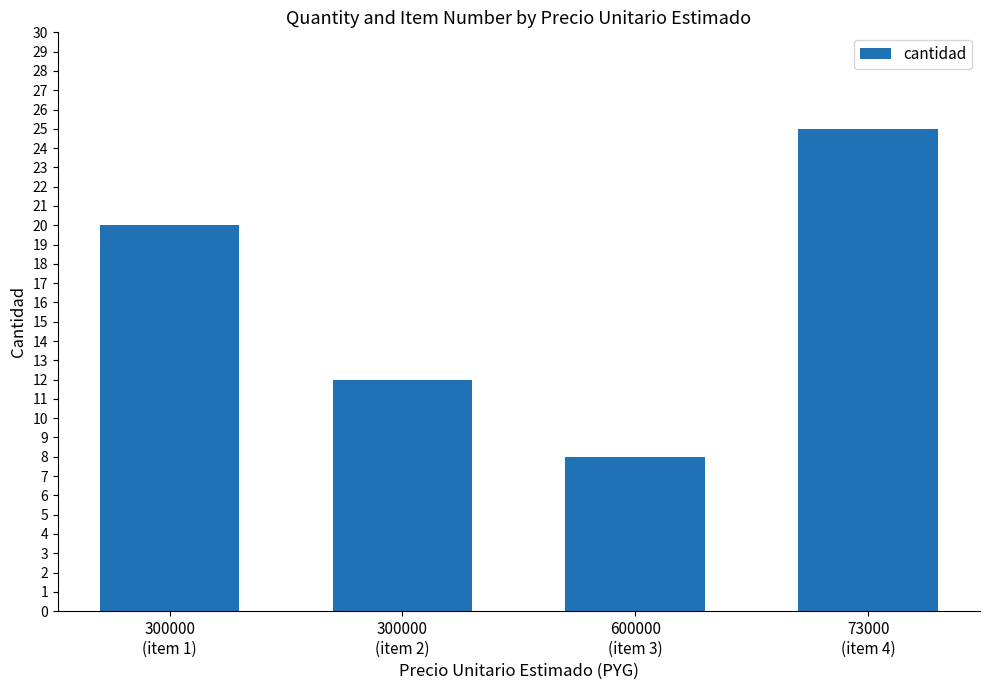

Reading right to left, list all the values displayed in this chart.

73000
(item 4)=25	600000
(item 3)=8	300000
(item 2)=12	300000
(item 1)=20